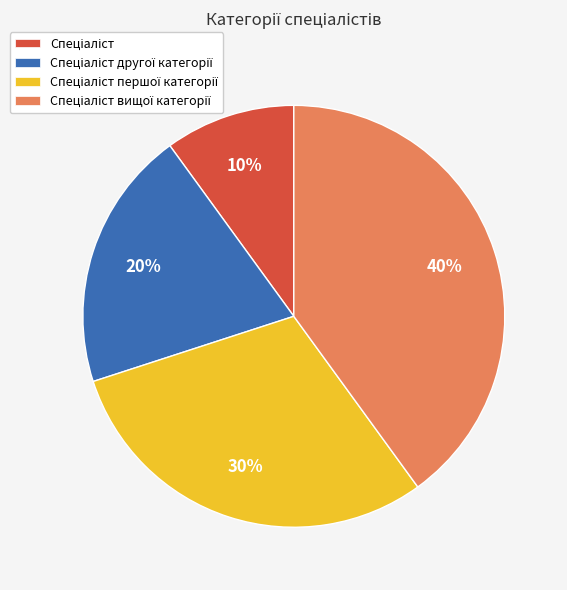

To the nearest percent, what is the difference between the largest and smallest slice percentages?

30%